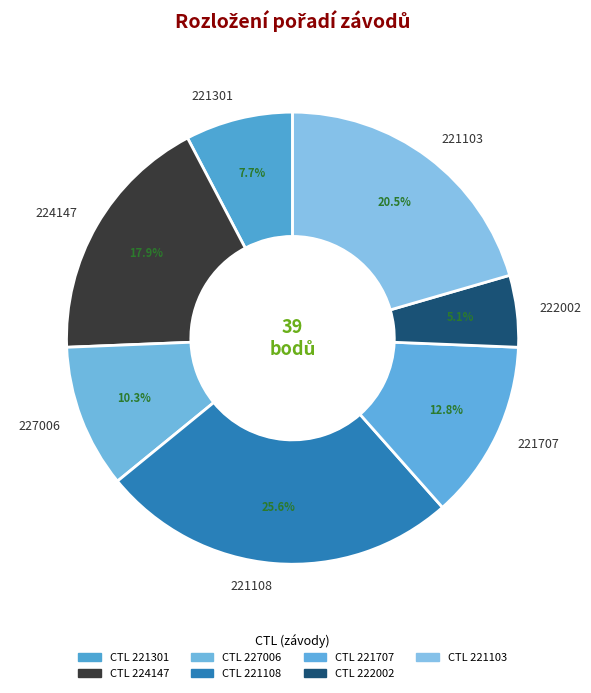

How many segments does this pie chart have?

7